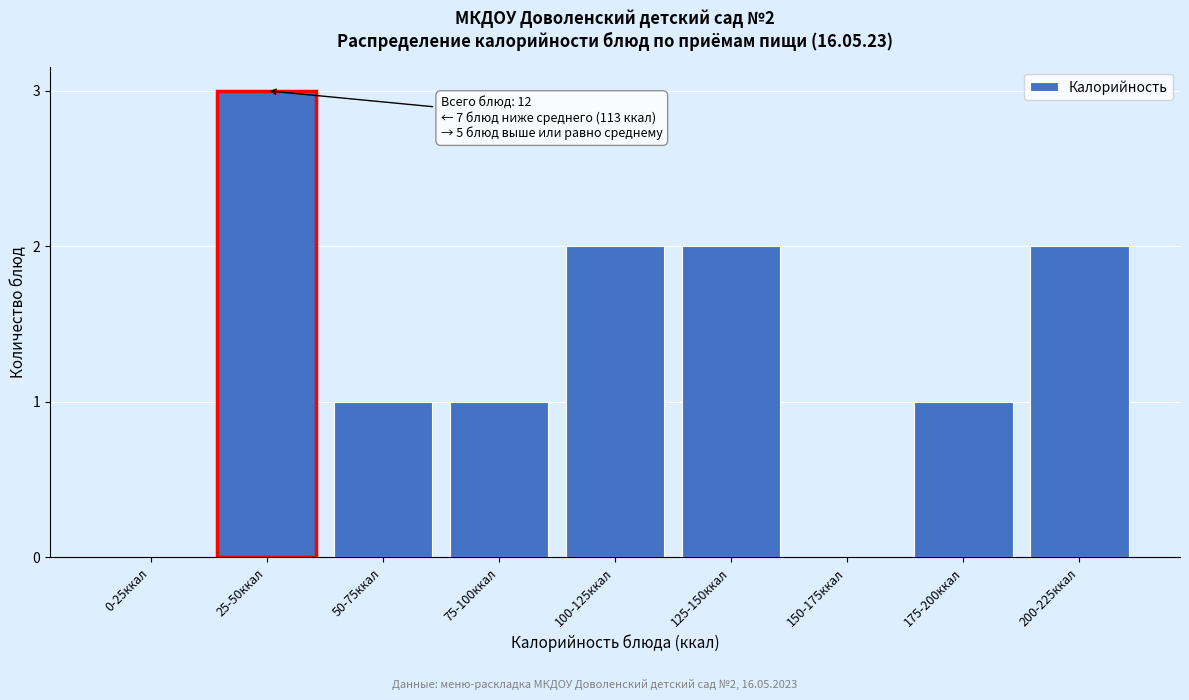

Reading right to left, transcribe all the data shown in this chart.

200-225ккал=2	175-200ккал=1	150-175ккал=0	125-150ккал=2	100-125ккал=2	75-100ккал=1	50-75ккал=1	25-50ккал=3	0-25ккал=0